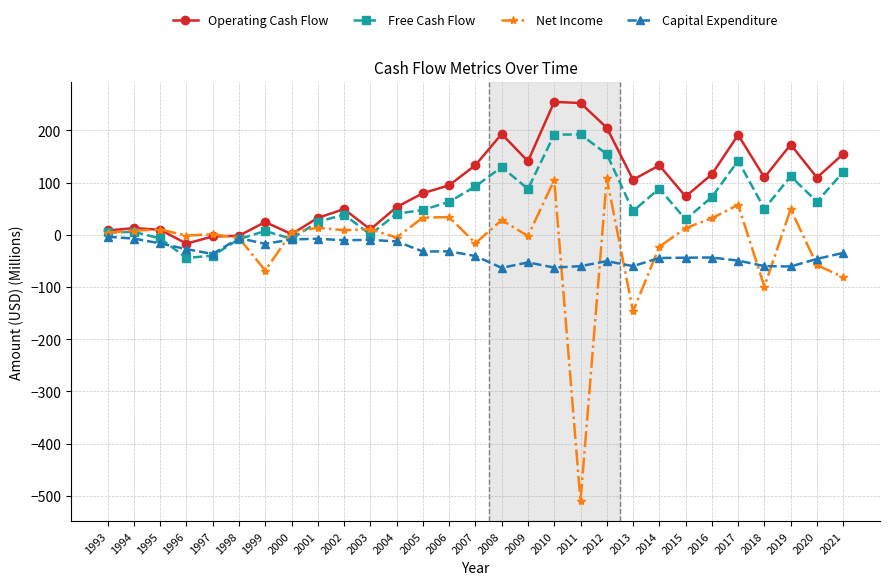

What is the sum of all Operating Cash Flow values?

2698.7